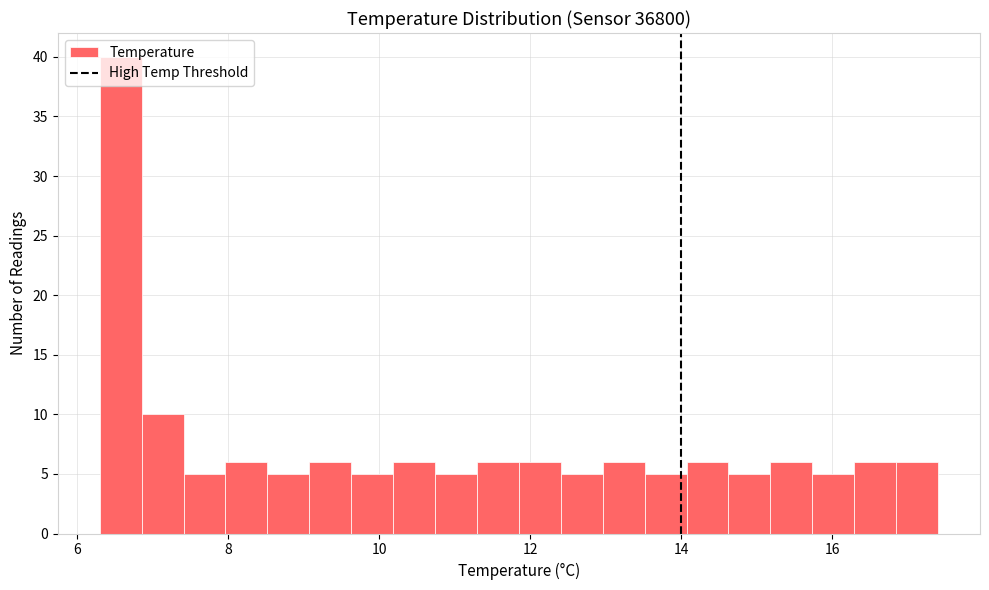

Read against the x-axis, roughly where is the centre of the tallest bar?

6.6